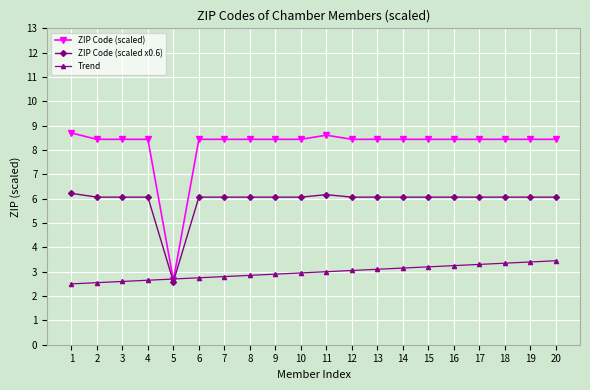

What is the value of the ZIP Code (scaled) point at the 6th from the left?

8.4